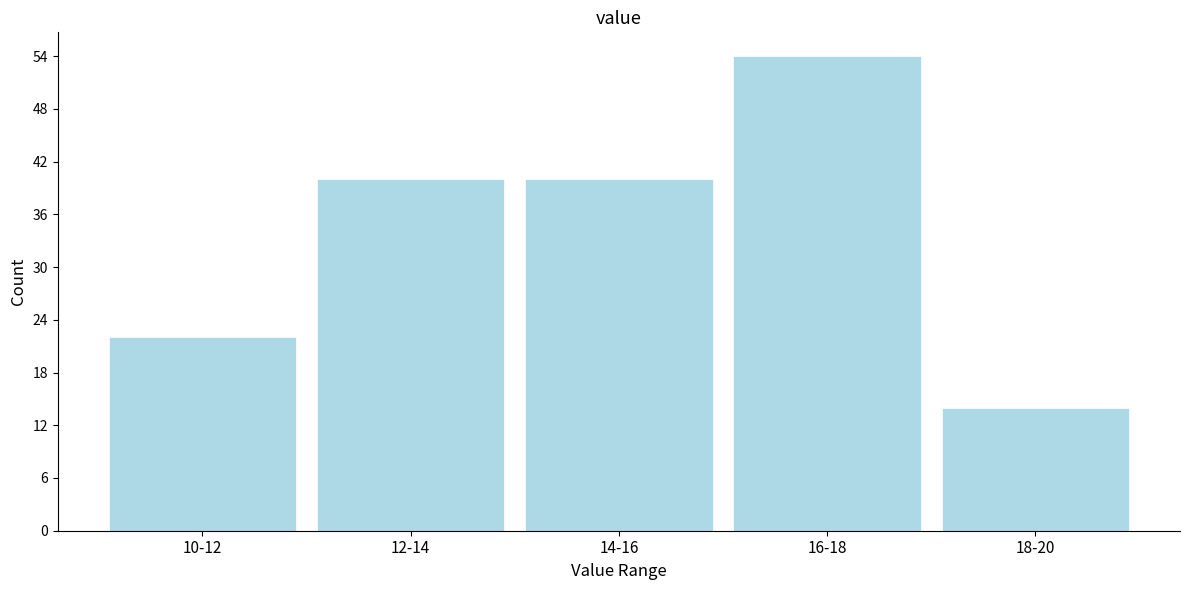

Reading left to right, list all the values displayed in this chart.

10-12=22	12-14=40	14-16=40	16-18=54	18-20=14